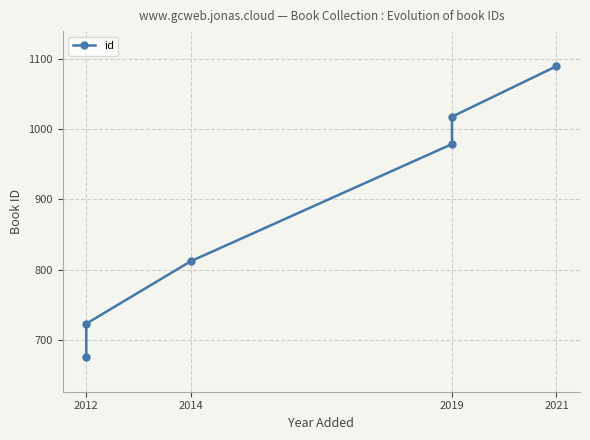

Read the value at 2019, to the nearest 5.

1020